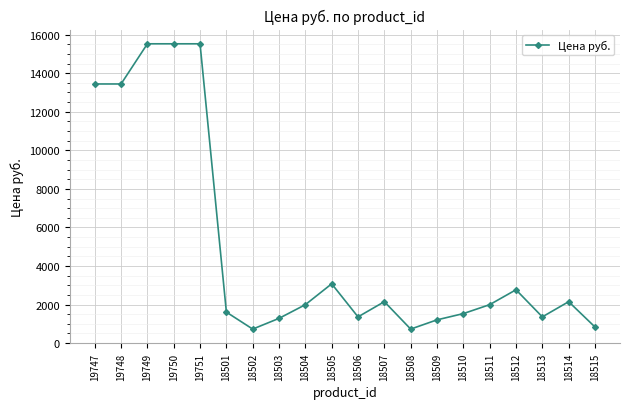

What is the average value?

4910.6